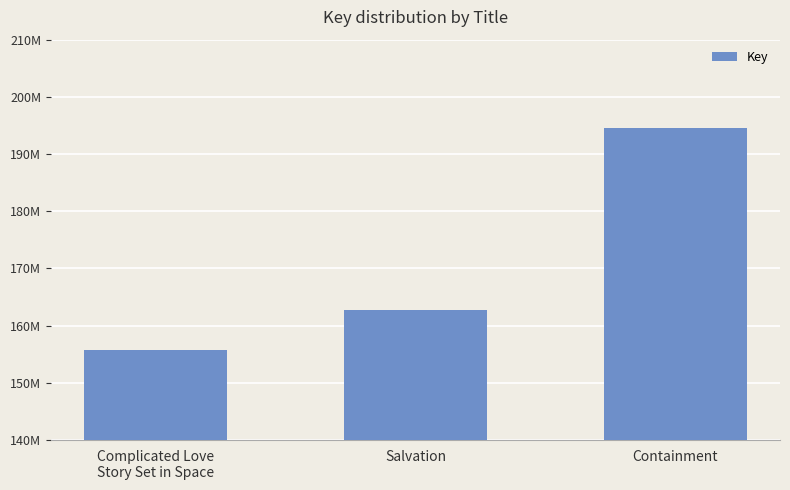

Are the bars horizontal?

No